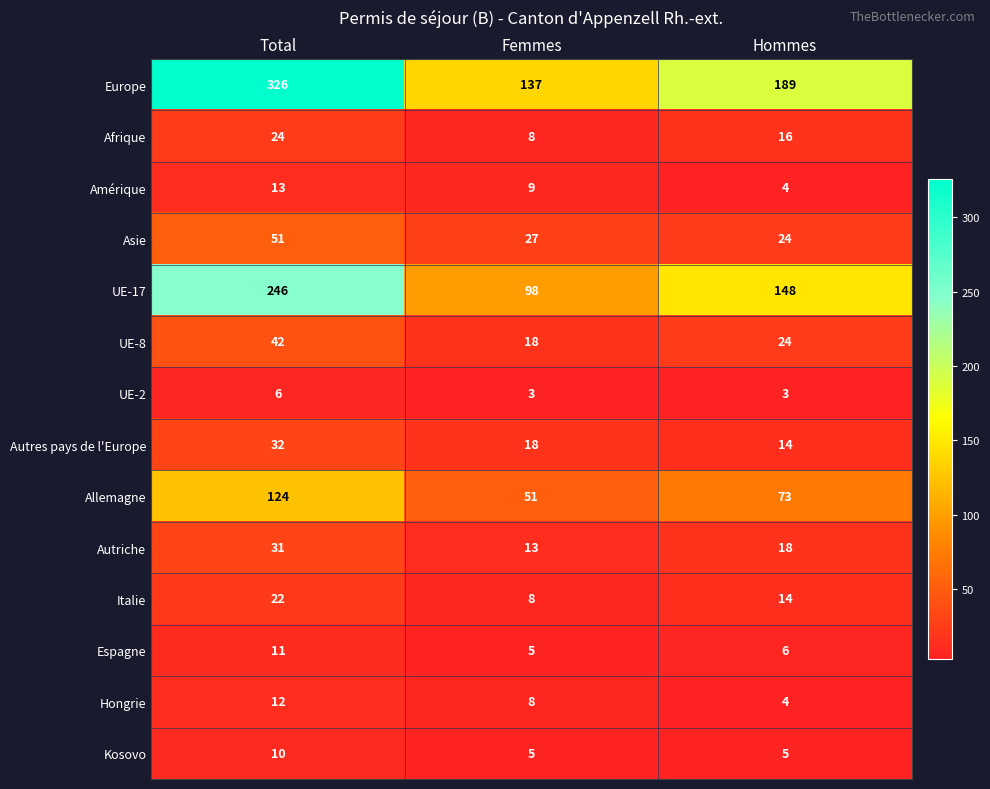

What value does the UE-17 series have at Total, to the nearest 5?

245